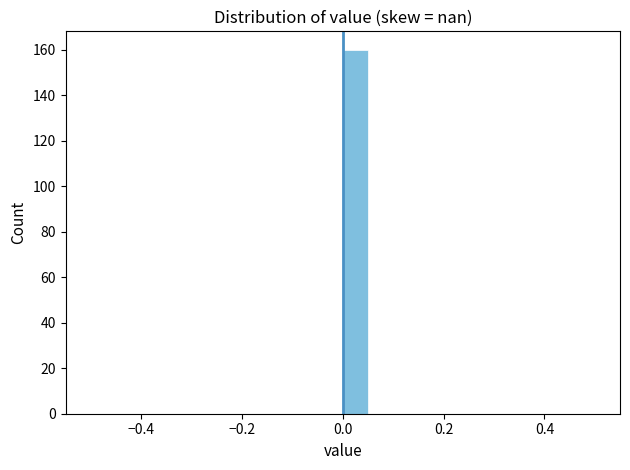

Read against the x-axis, roughly where is the centre of the tallest bar?

0.02